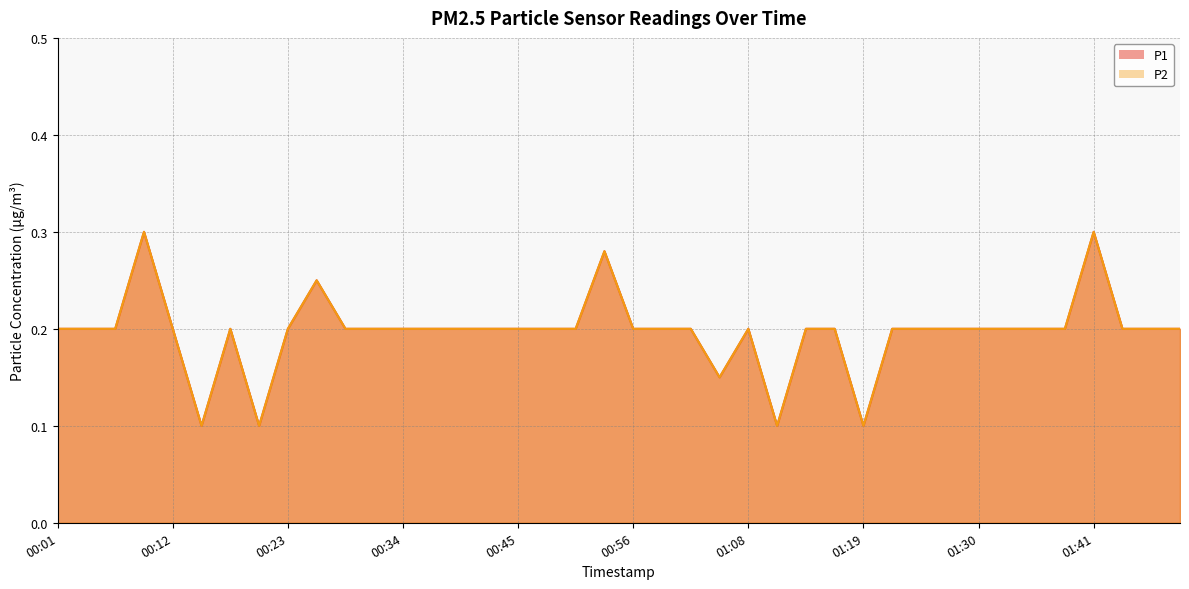

Reading left to right, transcribe all the data shown in this chart.

P1: 00:01=0.2	00:04=0.2	00:06=0.2	00:09=0.3	00:12=0.2	00:15=0.1	00:17=0.2	00:20=0.1	00:23=0.2	00:26=0.2	00:29=0.2	00:31=0.2	00:34=0.2	00:37=0.2	00:40=0.2	00:42=0.2	00:45=0.2	00:48=0.2	00:51=0.2	00:53=0.3	00:56=0.2	00:59=0.2	01:02=0.2	01:05=0.1	01:08=0.2	01:10=0.1	01:13=0.2	01:16=0.2	01:19=0.1	01:21=0.2	01:24=0.2	01:27=0.2	01:30=0.2	01:33=0.2	01:35=0.2	01:38=0.2	01:41=0.3	01:44=0.2	01:47=0.2	01:50=0.2
P2: 00:01=0.2	00:04=0.2	00:06=0.2	00:09=0.3	00:12=0.2	00:15=0.1	00:17=0.2	00:20=0.1	00:23=0.2	00:26=0.2	00:29=0.2	00:31=0.2	00:34=0.2	00:37=0.2	00:40=0.2	00:42=0.2	00:45=0.2	00:48=0.2	00:51=0.2	00:53=0.3	00:56=0.2	00:59=0.2	01:02=0.2	01:05=0.1	01:08=0.2	01:10=0.1	01:13=0.2	01:16=0.2	01:19=0.1	01:21=0.2	01:24=0.2	01:27=0.2	01:30=0.2	01:33=0.2	01:35=0.2	01:38=0.2	01:41=0.3	01:44=0.2	01:47=0.2	01:50=0.2